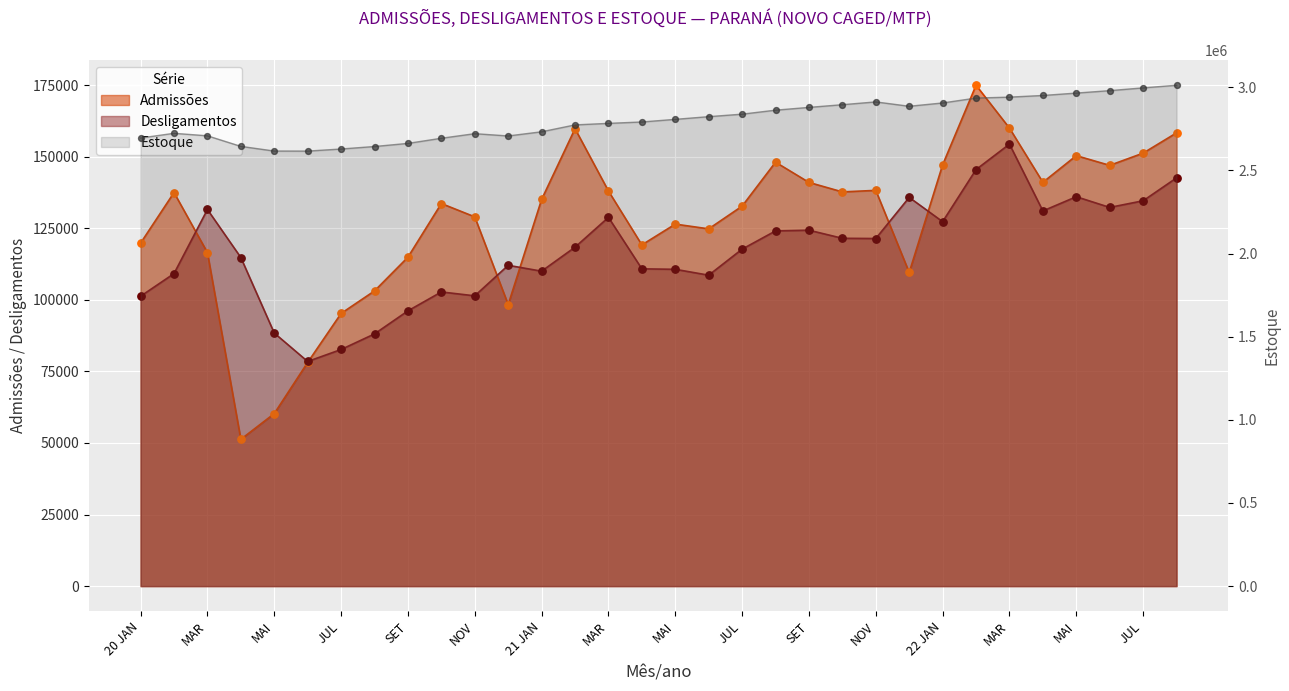

Which series has the largest total across all categories?

Estoque